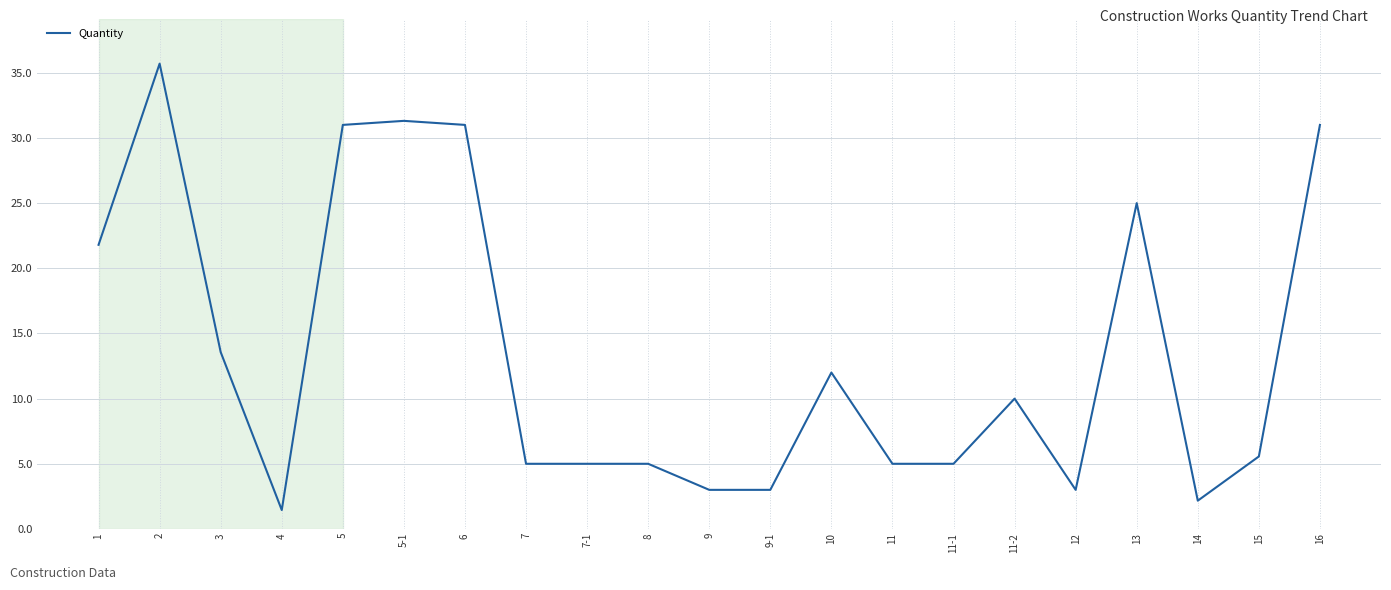

Is it true that the value at 11-1 is 2.5?

False